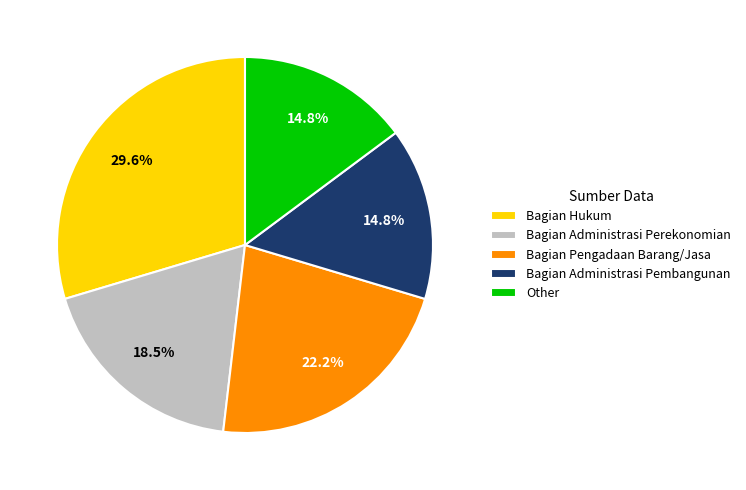

How many slices are in this pie chart?

5